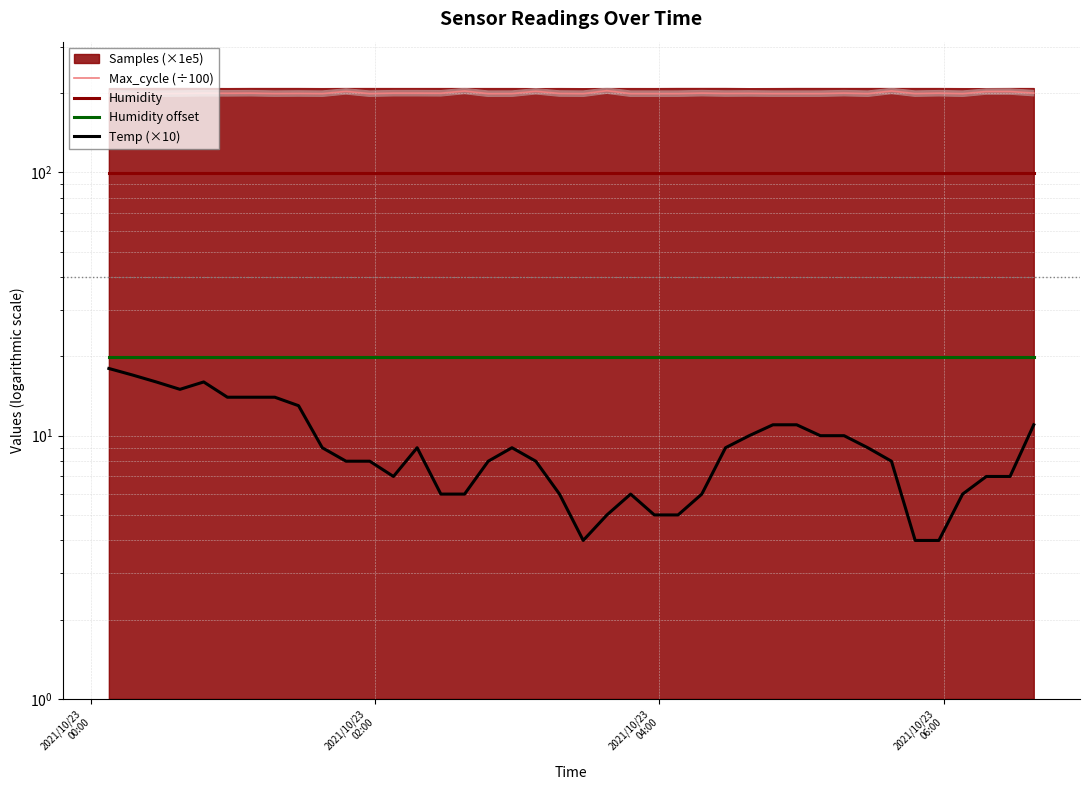

What is the value of the Humidity point at the 32nd from the left?

99.9